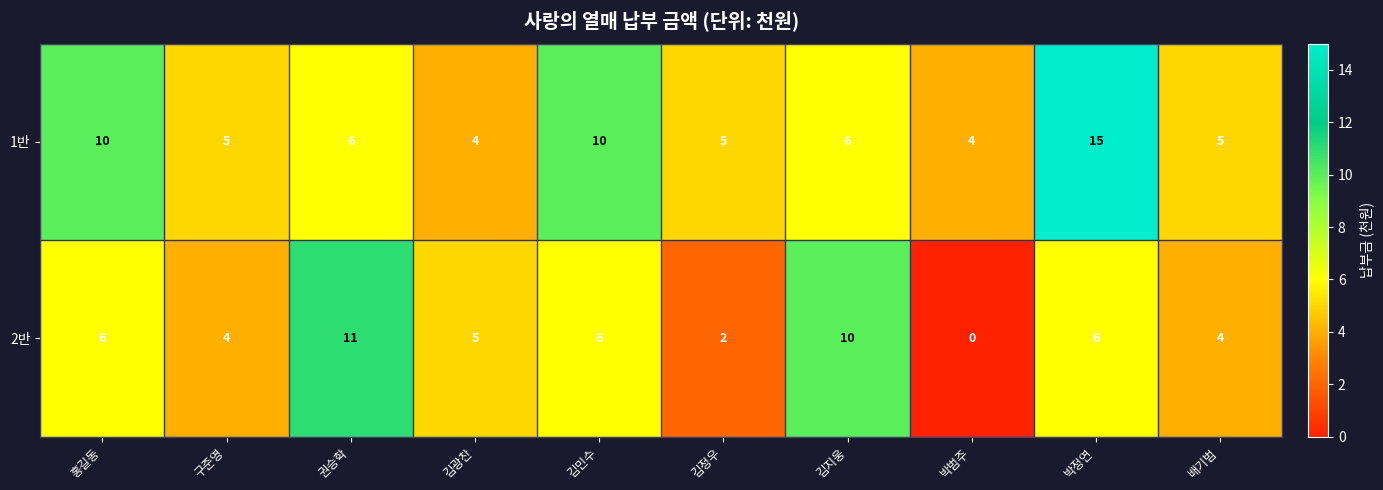

Where is 2반 nearest to the value 5?

김광찬